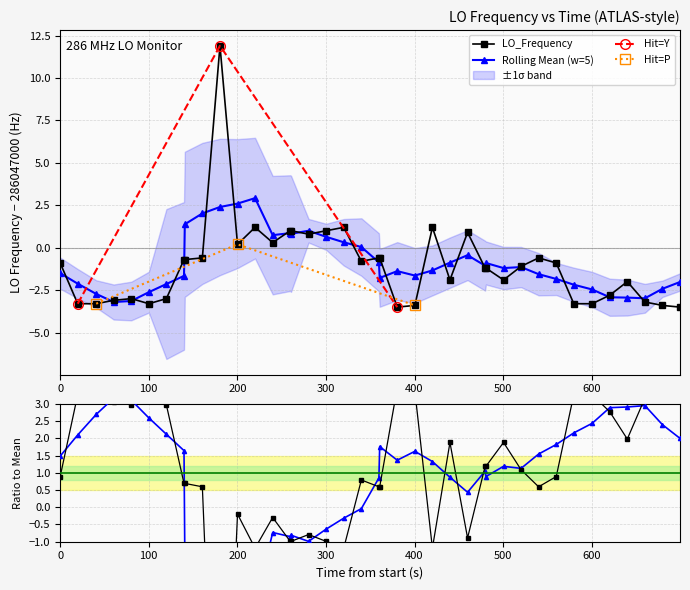

What is the sum of all values?

-40.4